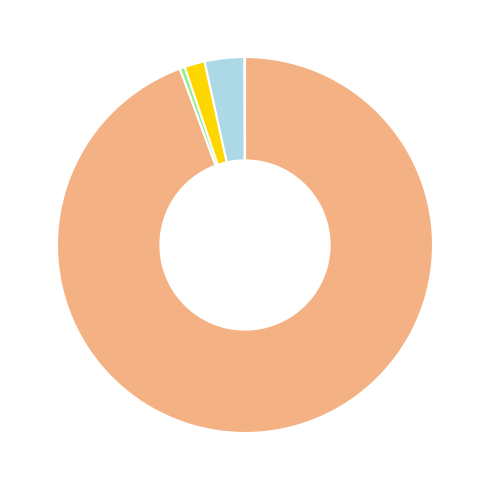

Does any single category account for the majority?

Yes